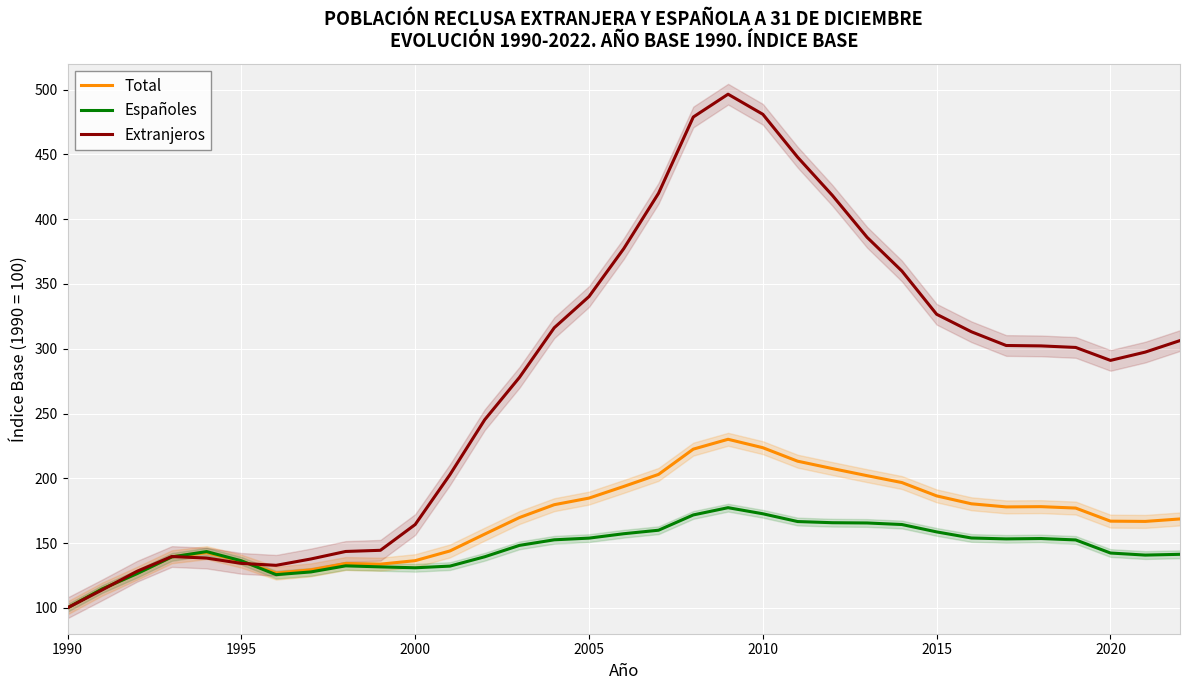

What is the lowest value of the Españoles series?

100.0